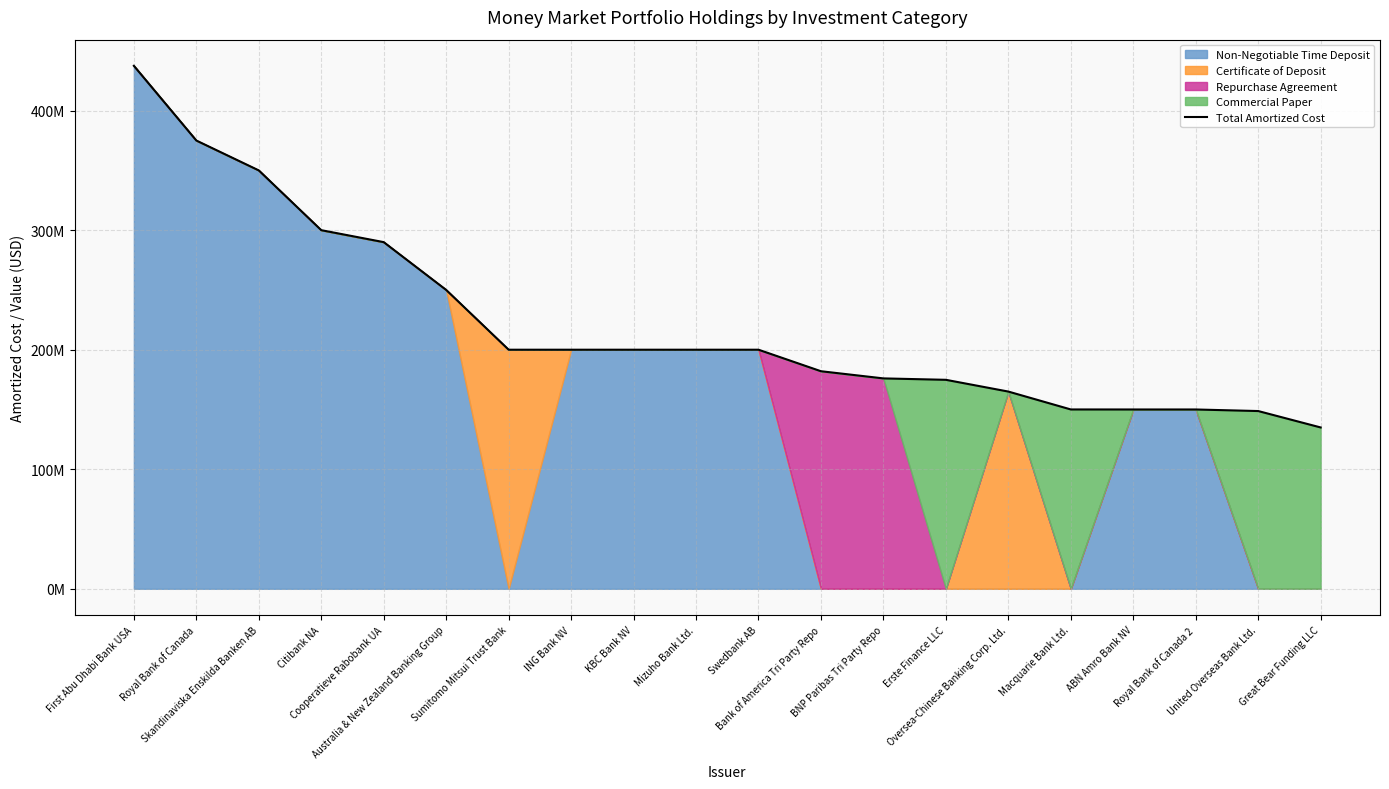

Reading right to left, what are all the values shown in this chart?

Great Bear Funding LLC=134960032	United Overseas Bank Ltd.=148690167	Royal Bank of Canada 2=150000000	ABN Amro Bank NV=150000000	Macquarie Bank Ltd.=150021396	Oversea-Chinese Banking Corp. Ltd.=164984691	Erste Finance LLC=174817612	BNP Paribas Tri Party Repo=176000000	Bank of America Tri Party Repo=182000000	Swedbank AB=200000000	Mizuho Bank Ltd.=200000000	KBC Bank NV=200000000	ING Bank NV=200000000	Sumitomo Mitsui Trust Bank=200000304	Australia & New Zealand Banking Group=250000000	Cooperatieve Rabobank UA=290000000	Citibank NA=300000000	Skandinaviska Enskilda Banken AB=350000000	Royal Bank of Canada=375000000	First Abu Dhabi Bank USA=437502000